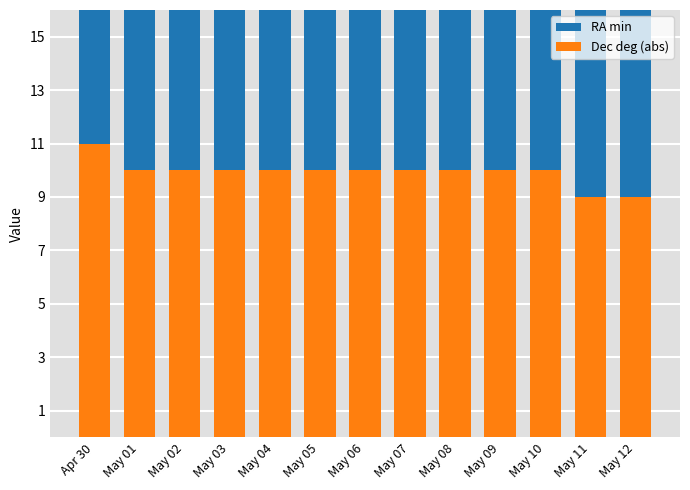

List the labels in order of Dec deg (abs) value, smallest first.

May 11, May 12, May 01, May 02, May 03, May 04, May 05, May 06, May 07, May 08, May 09, May 10, Apr 30